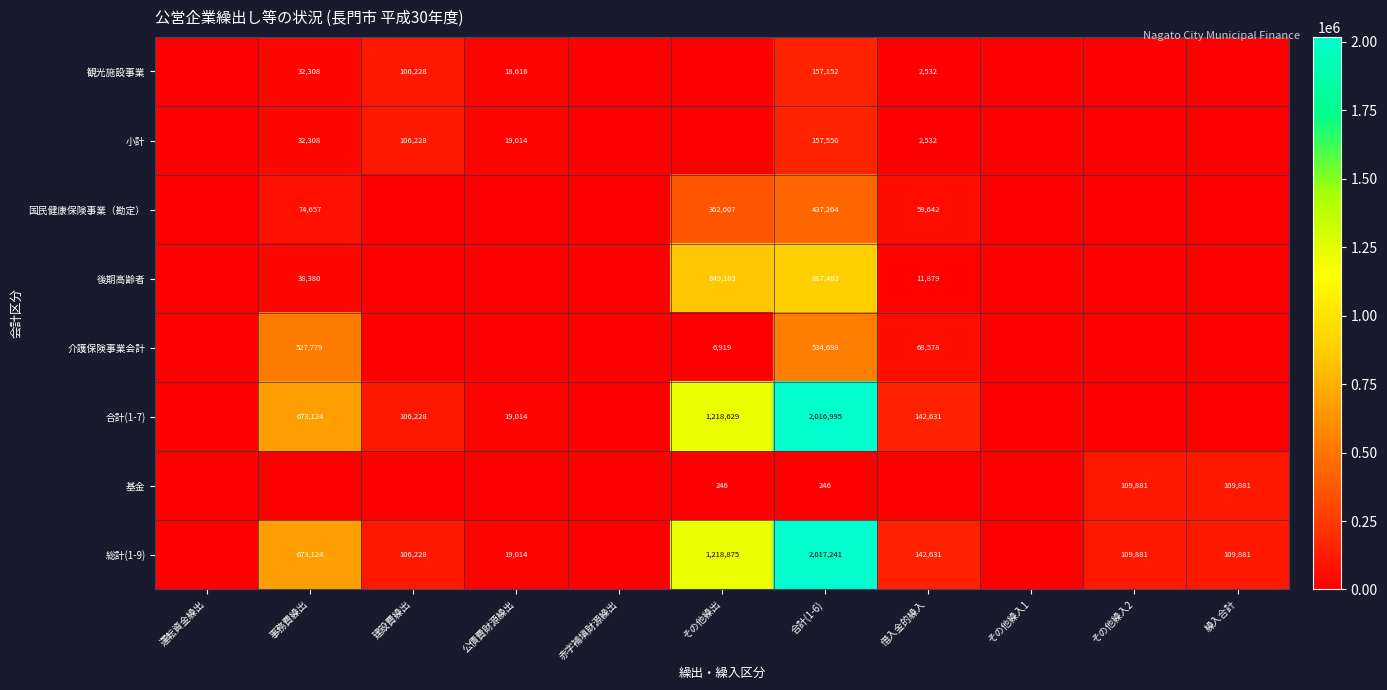

Is the value of 総計(1-9) at 公債費財源繰出 greater than the value of 観光施設事業 at 借入金的繰入?

Yes